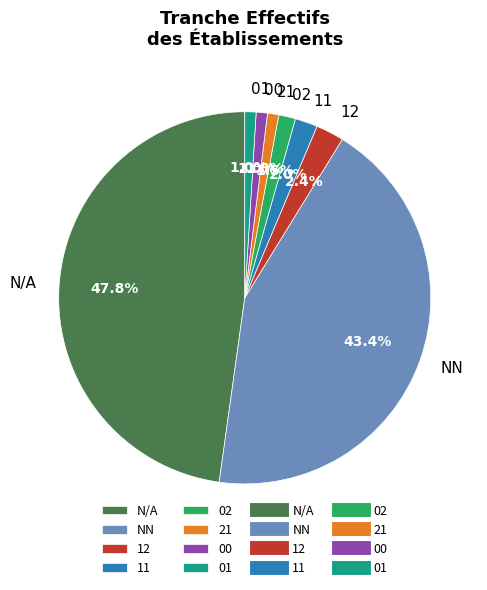

Which slice is the largest?

N/A